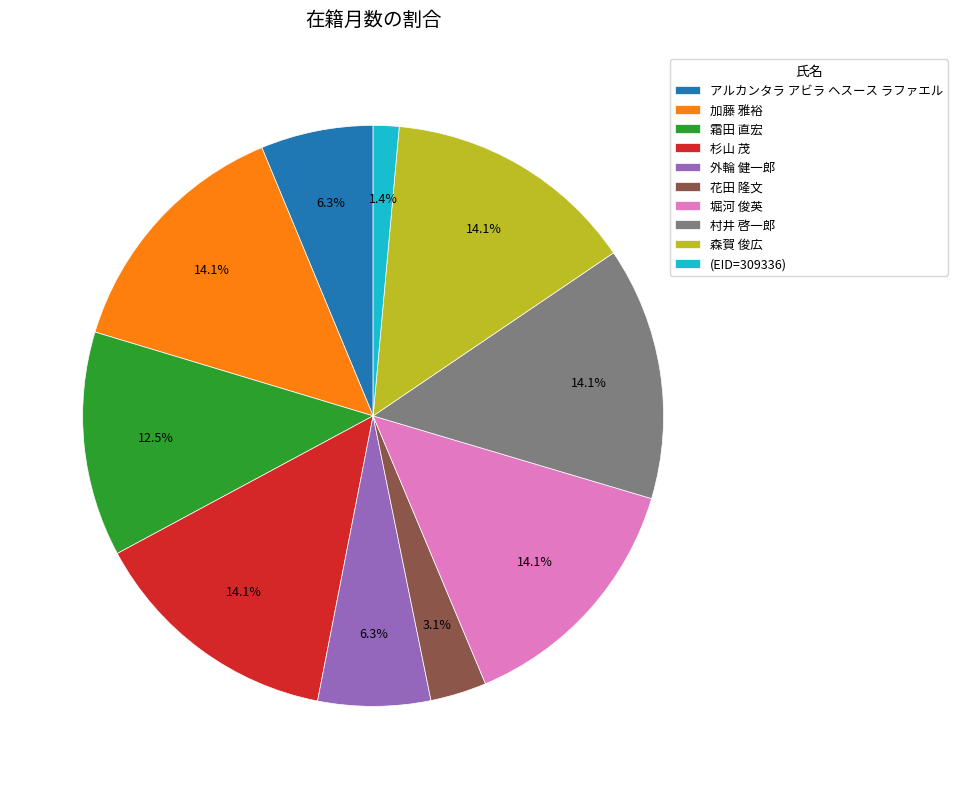

To the nearest percent, what is the difference between the largest and smallest slice percentages?

13%